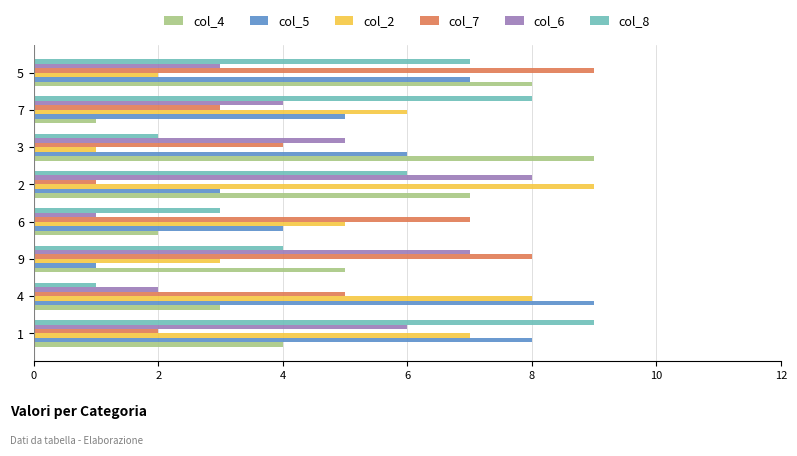

Rank the series at 4 from lowest to highest value.

col_8, col_6, col_4, col_7, col_2, col_5